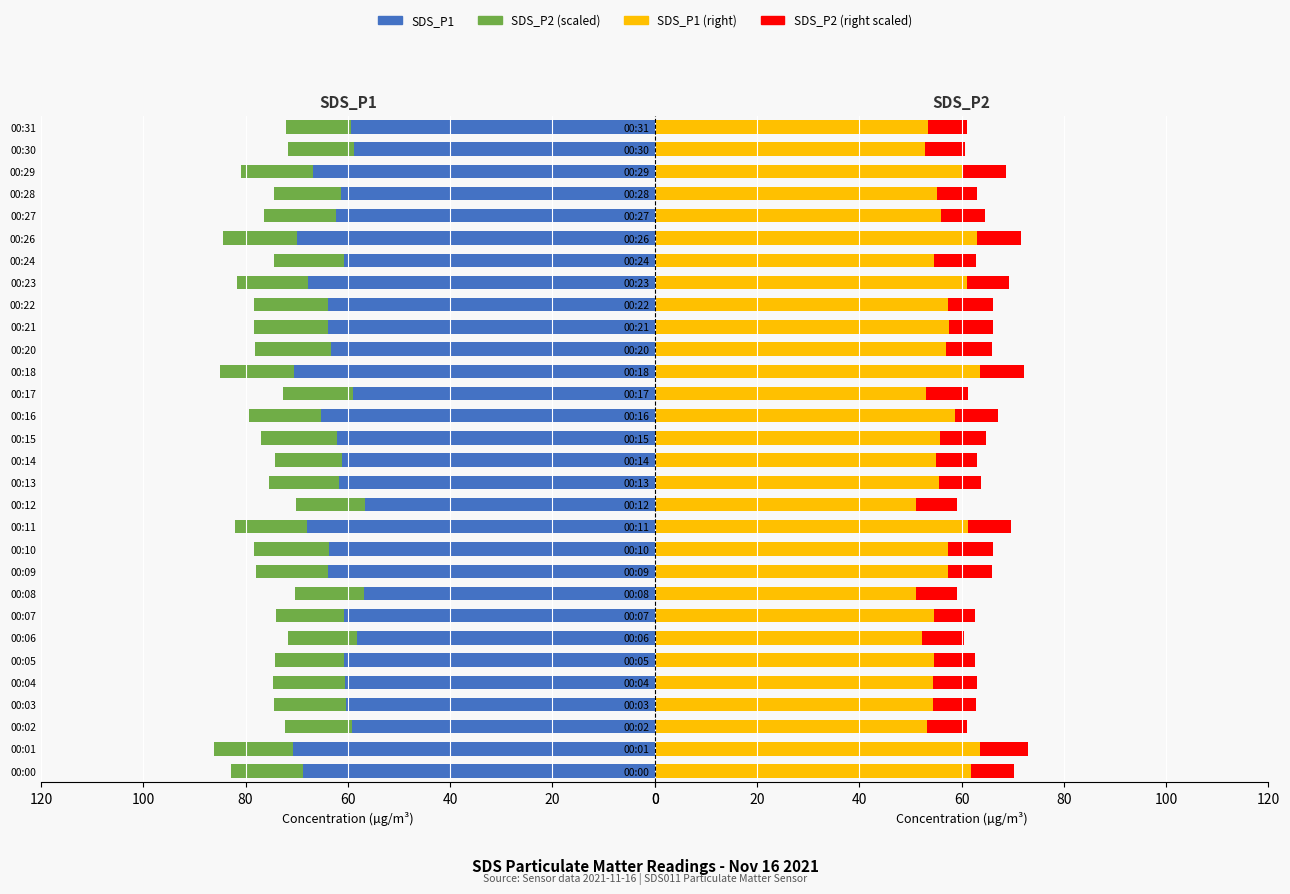

Is it true that SDS_P1 equals 90.2 at 00:24?

False